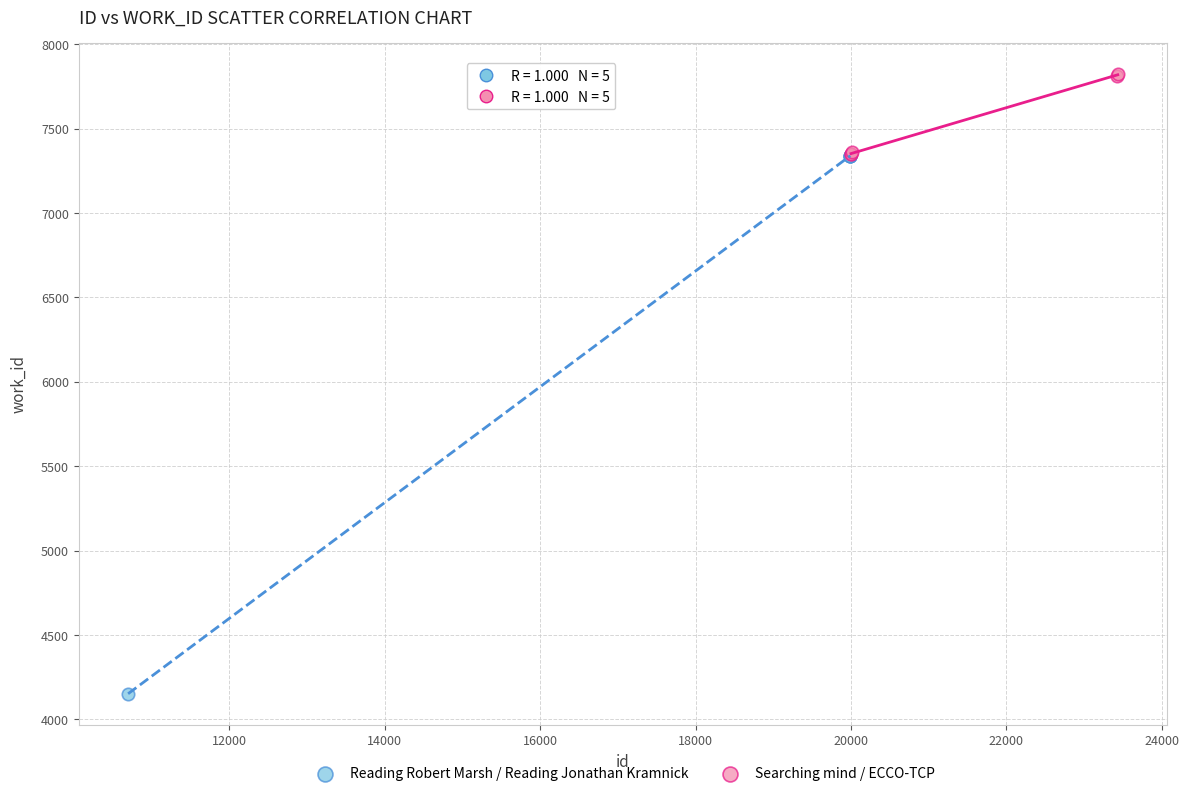

Which series has the widest spread of Y values?

Reading Robert Marsh / Reading Jonathan Kramnick